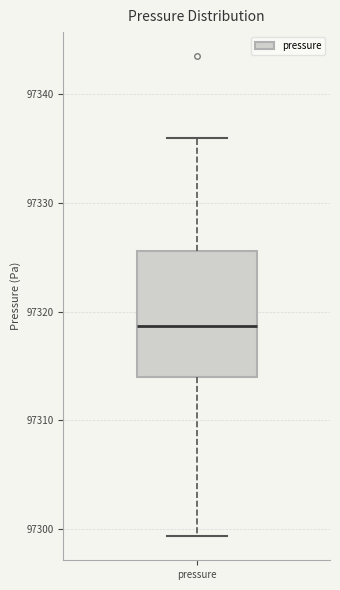

Where does the upper whisker of the box for pressure end on the y-axis? The values are not printed on the chart, so give them approximately, as read against the axis.

97336